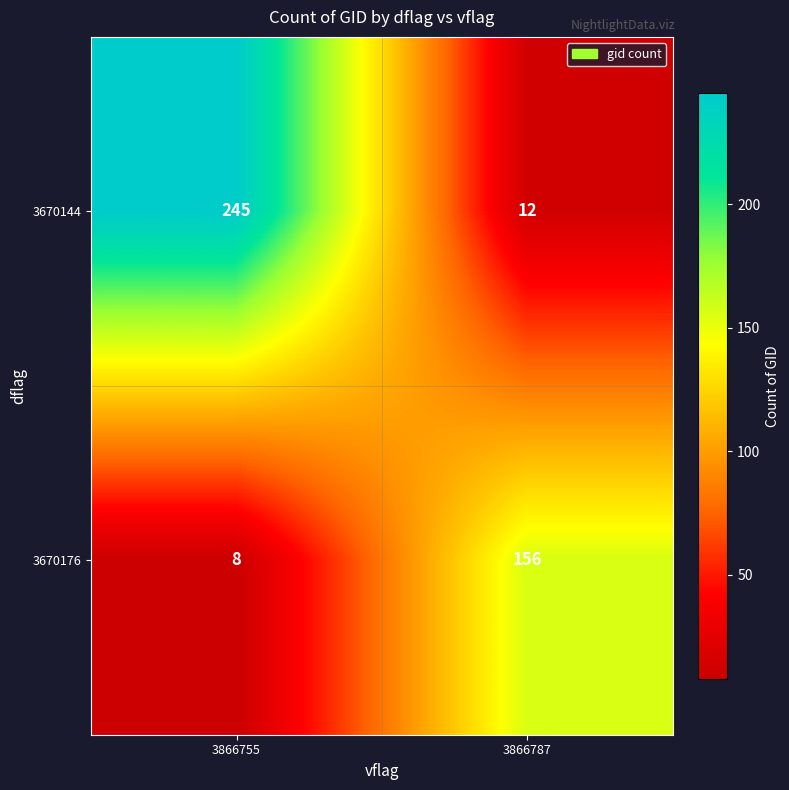

The 3670144 series shows 245 at 3866755. True or false?

True